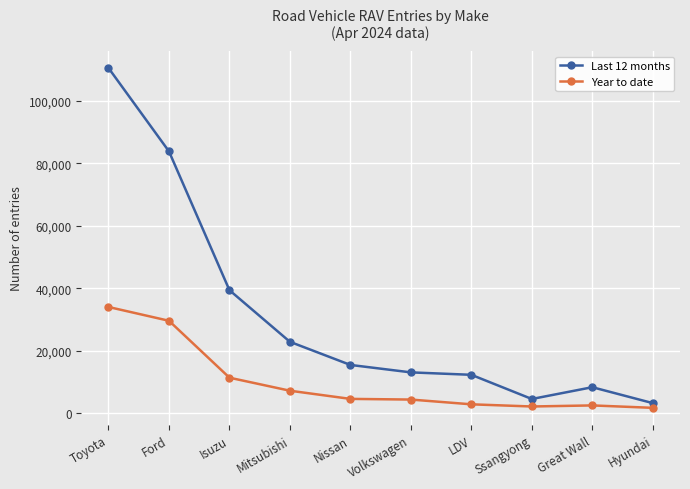

What value does the Year to date series have at Mitsubishi?

7219